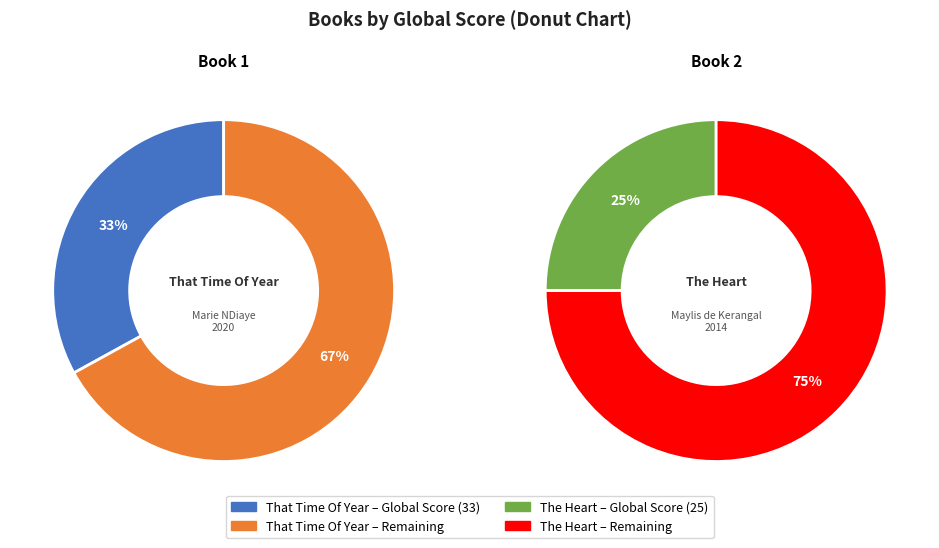

What is the change in value from That Time Of Year to The Heart?

-8